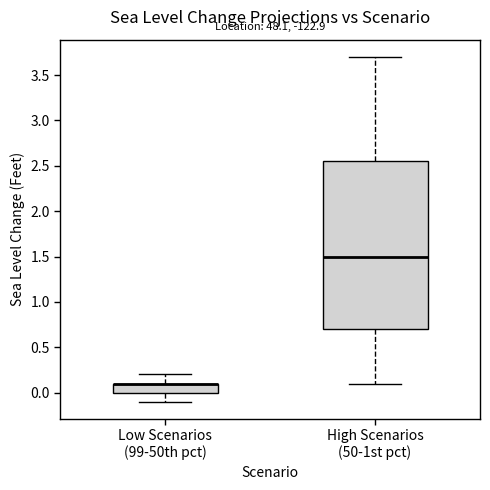

Comparing the boxes themselves (not the whiskers), which one is the tallest?

High Scenarios (50-1st pct)